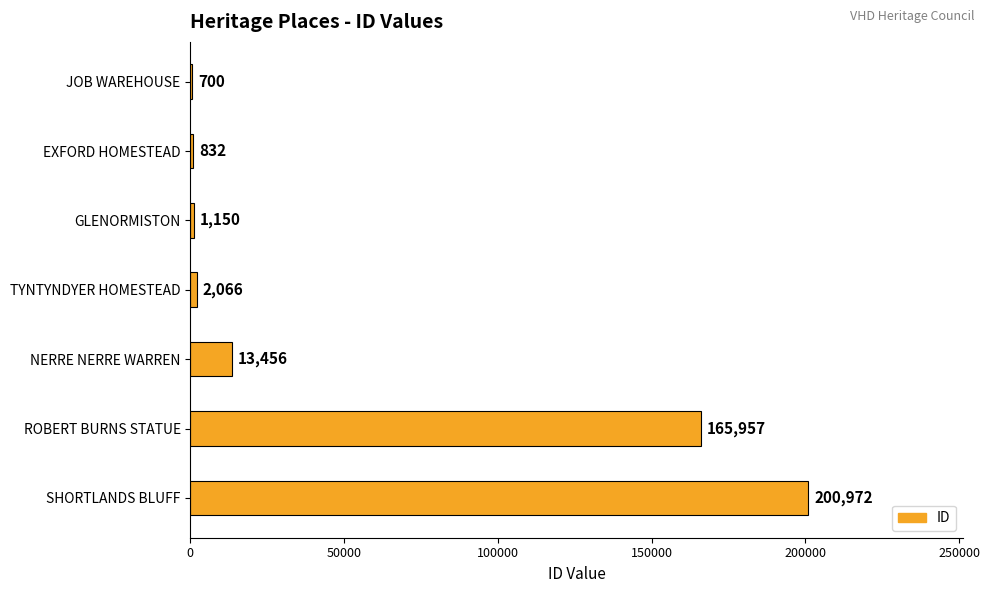

Are the bars horizontal?

Yes